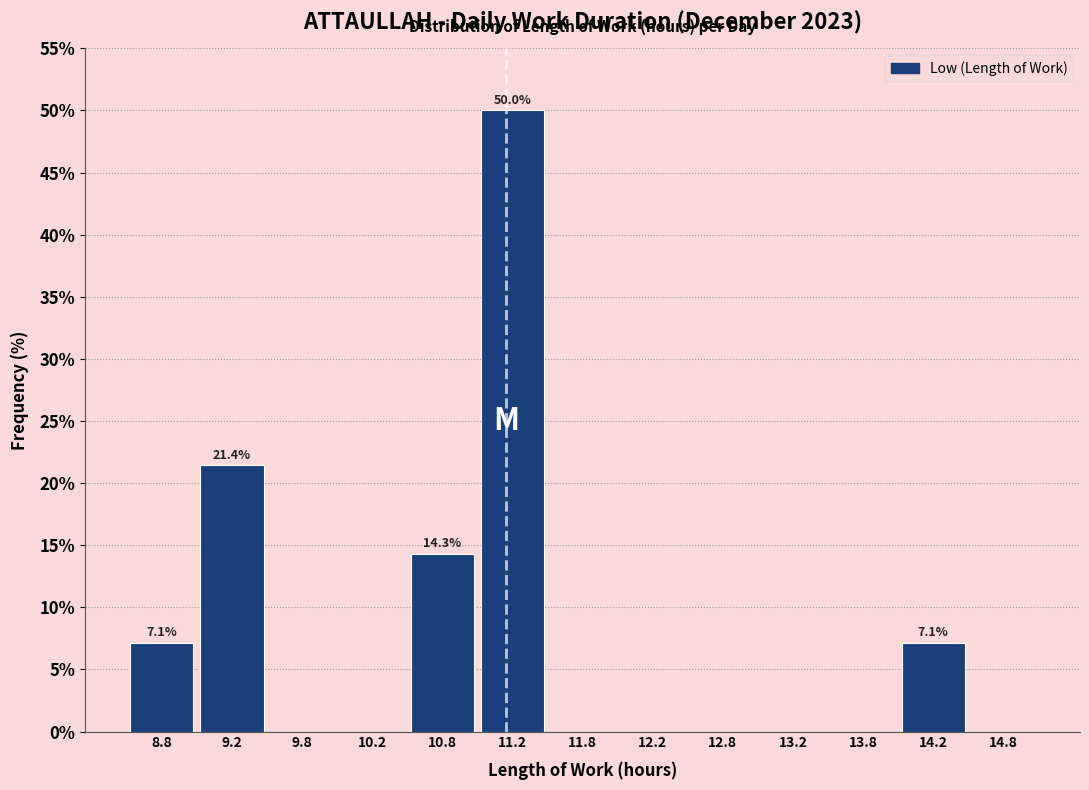

Over which range of the x-axis is the bar tallest?

11.0 to 11.5